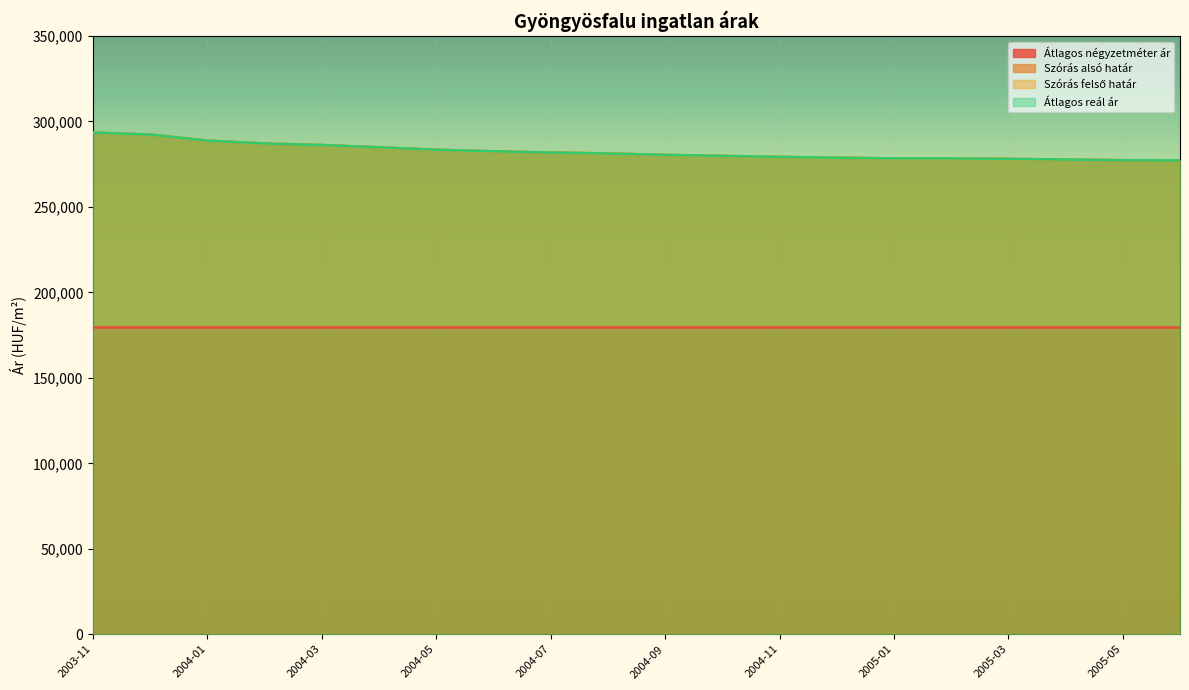

What is the label of the 8th point from the left?

2004-06